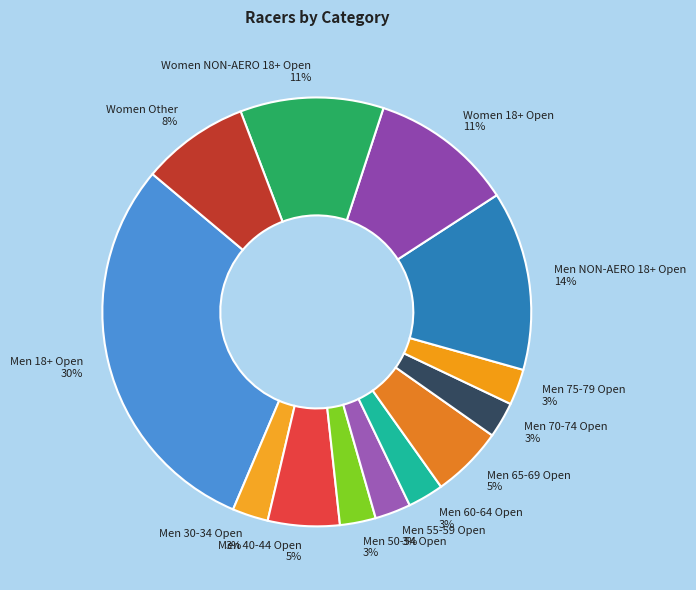

True or false: Men 55-59 Open accounts for 12% of the total.

False